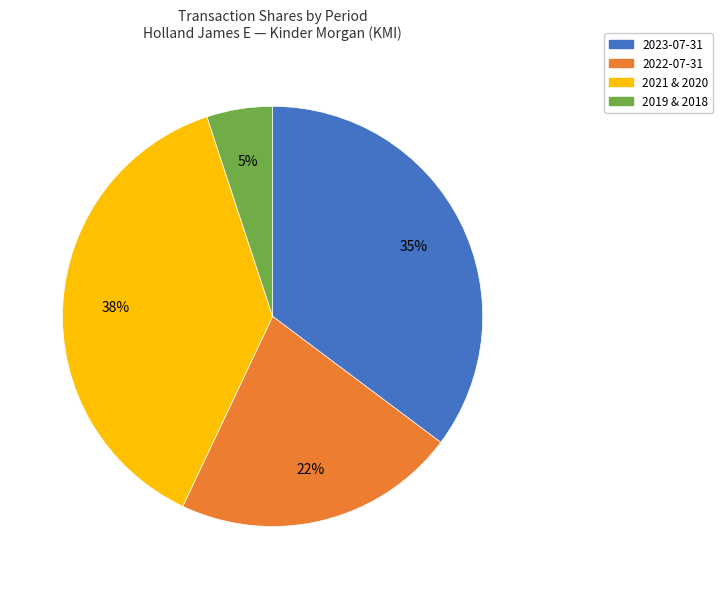

How many slices are in this pie chart?

4